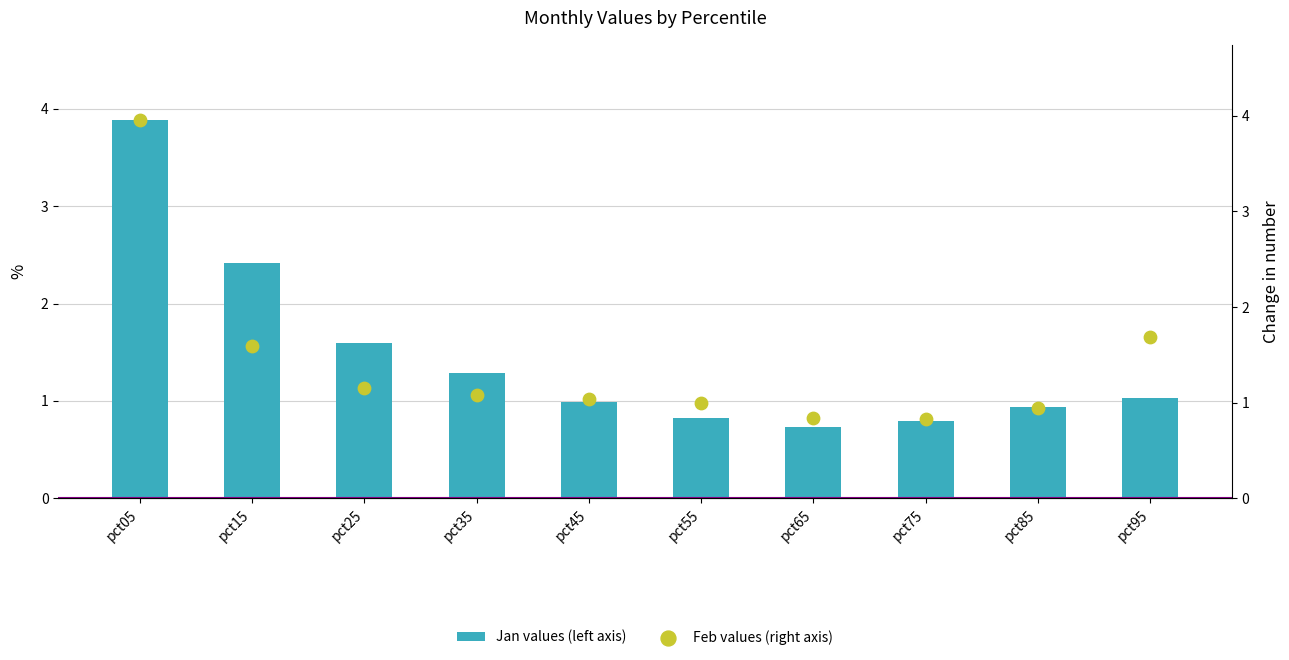

At how many categories does at least one series exceed 2?

2